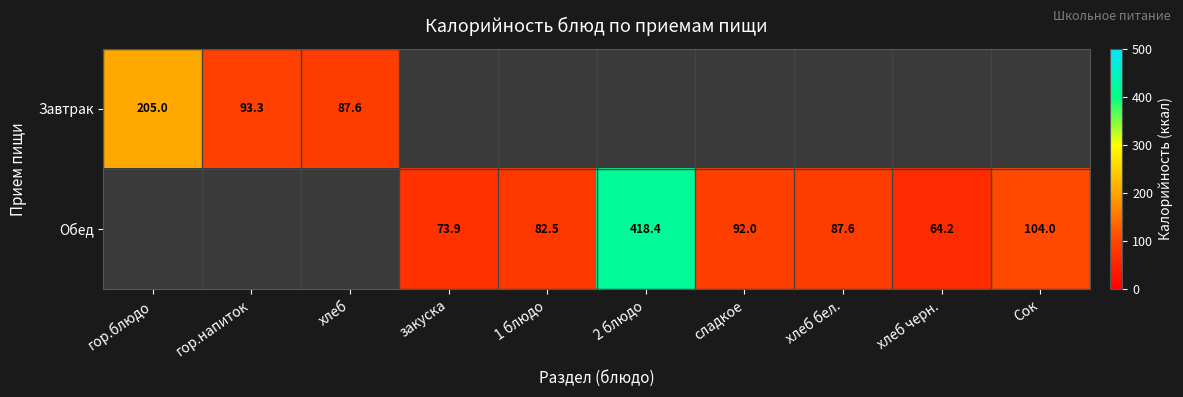

The value of Завтрак at гор.напиток is 93.3. True or false?

True